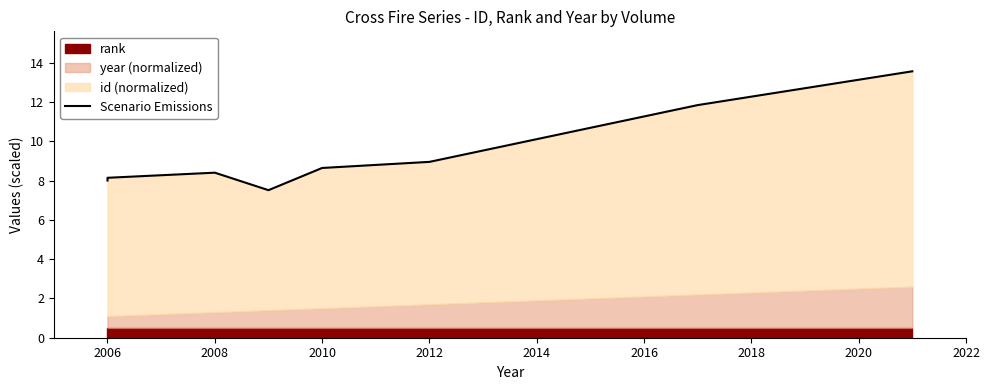

At which label is the value closest to 10?

2012